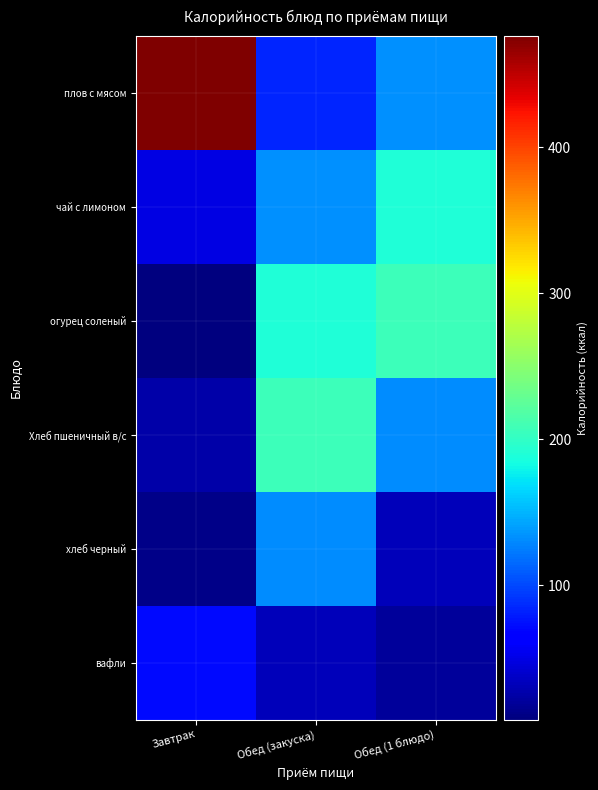

Which label corresponds to the smallest value in the chart?

Завтрак